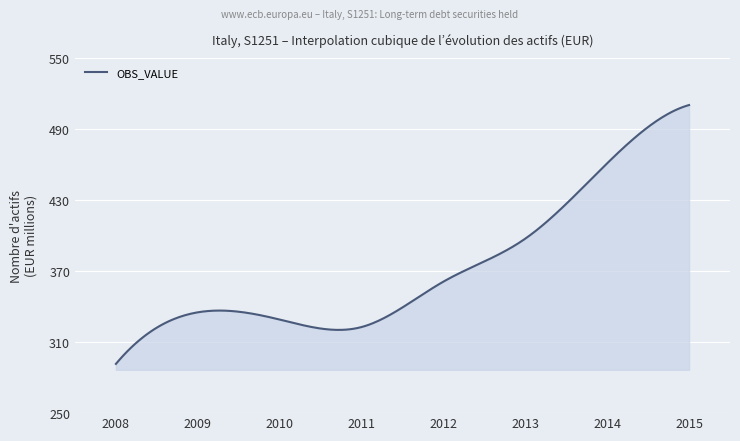

Does the chart have visible grid lines?

Yes